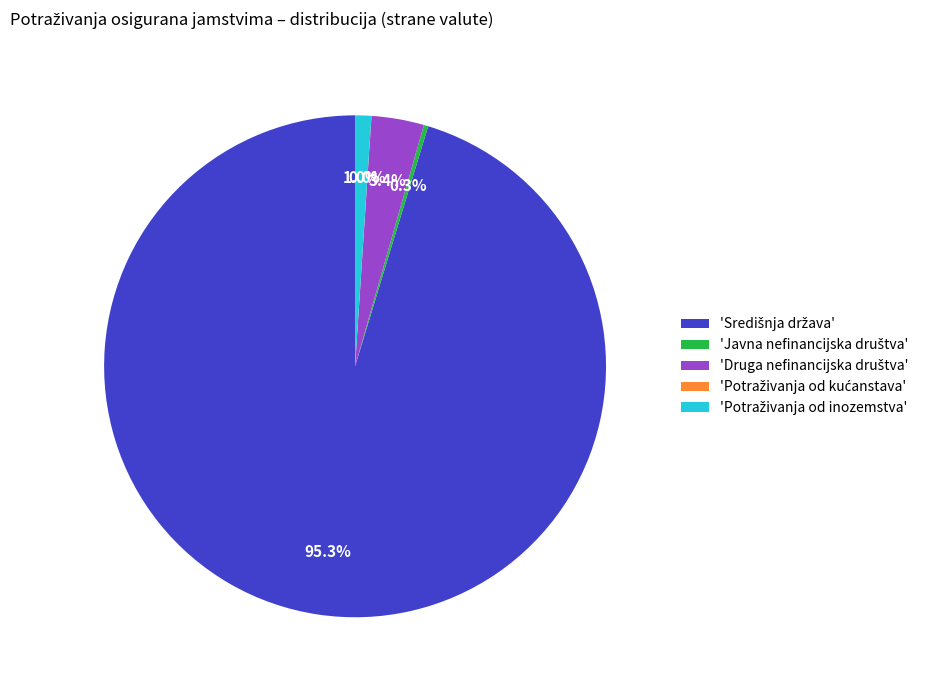

Is there any slice that represents more than half of the pie?

Yes